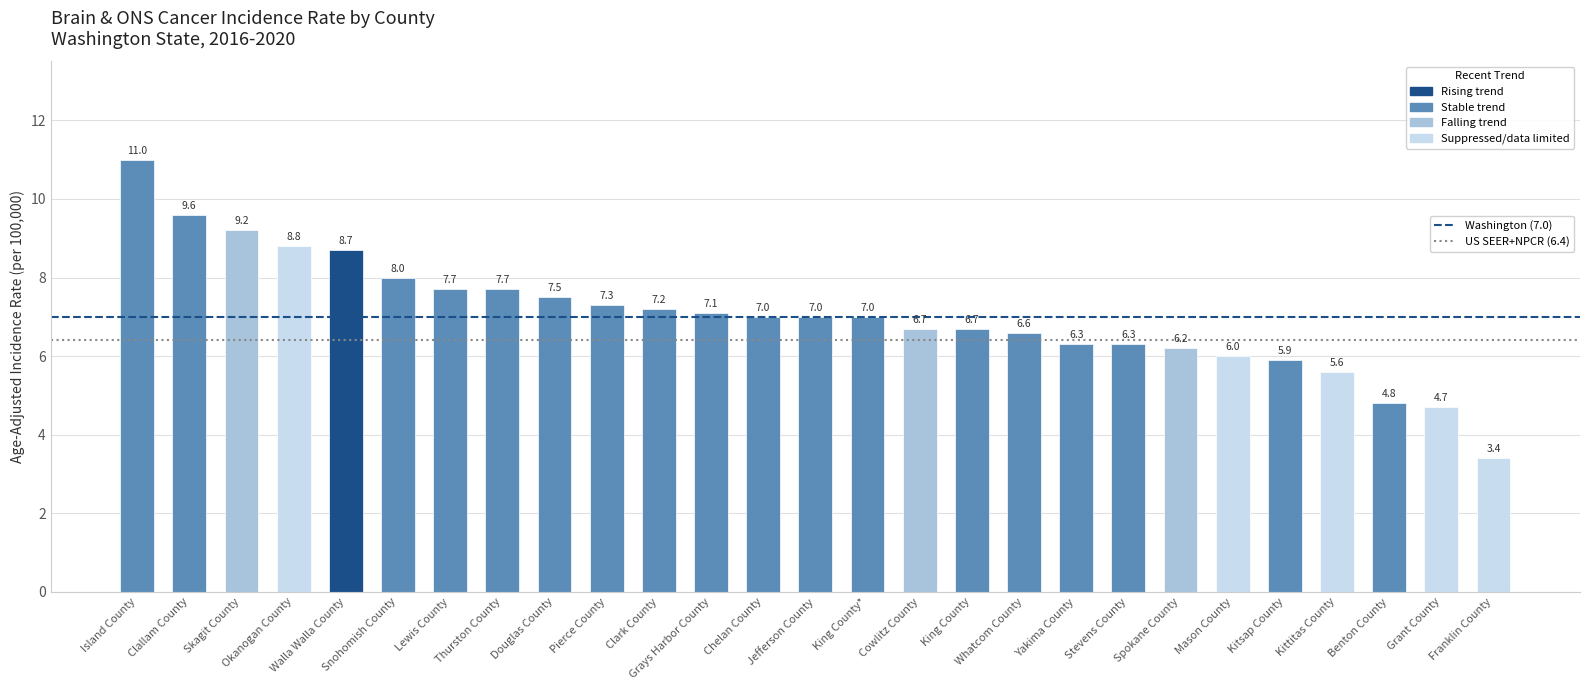

What position from the right is Clallam County?

26